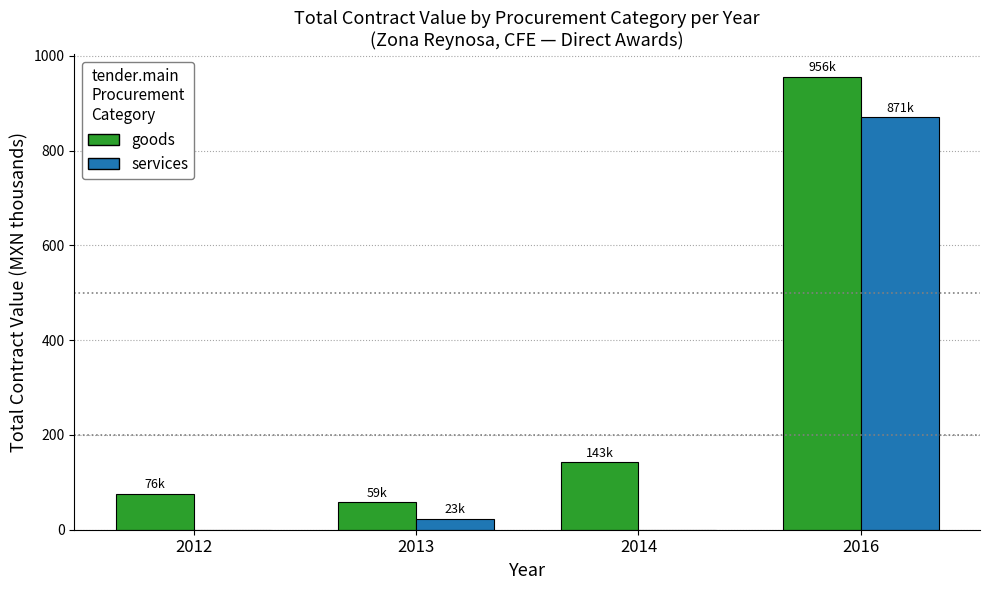

At which label does services first exceed 22?

2013